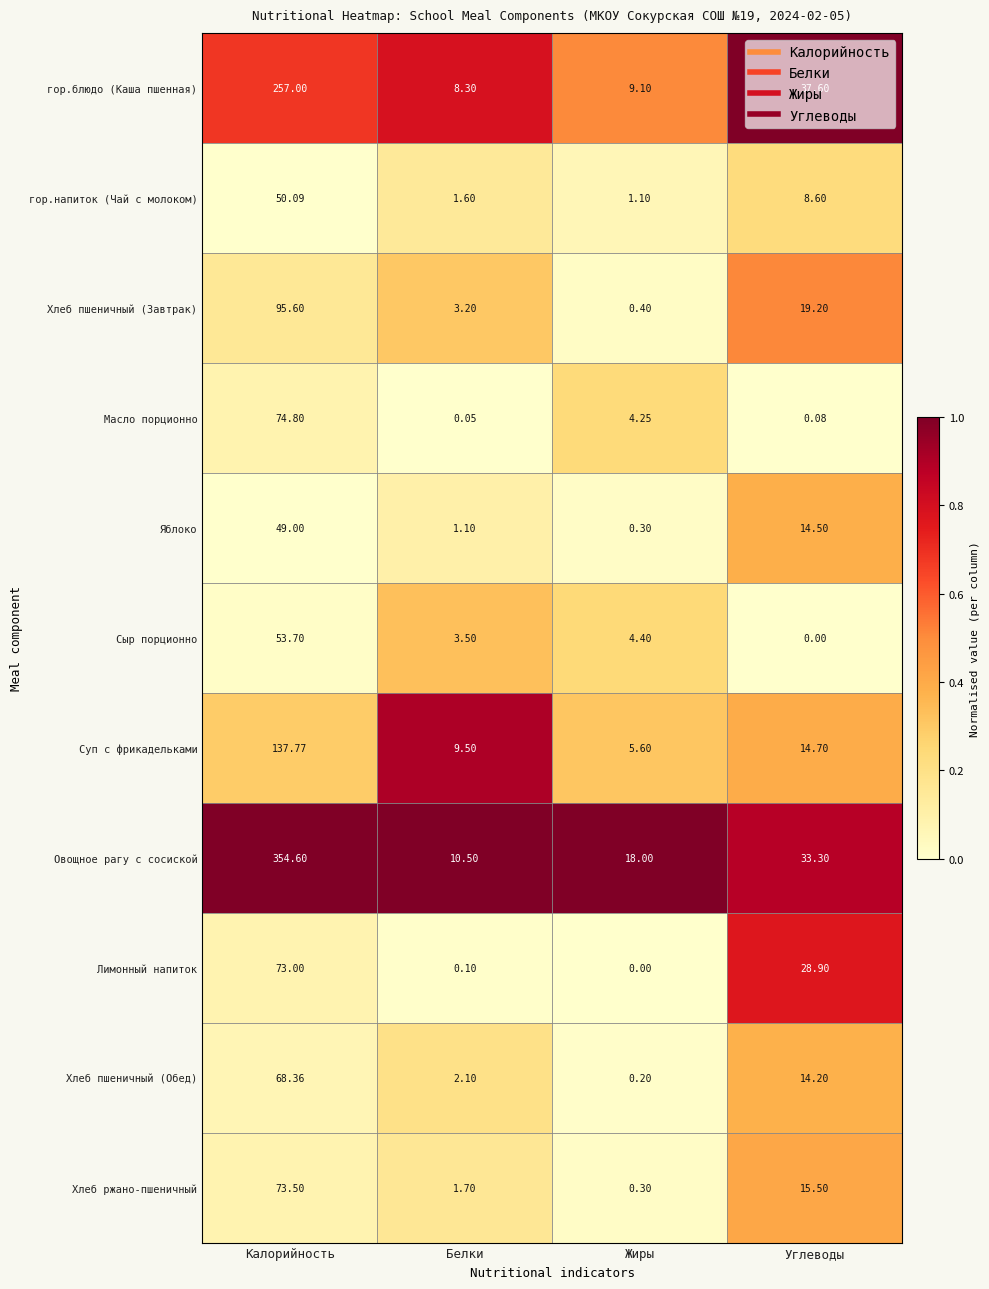

At which label is Хлеб пшеничный (Обед) closest to 34?

Углеводы